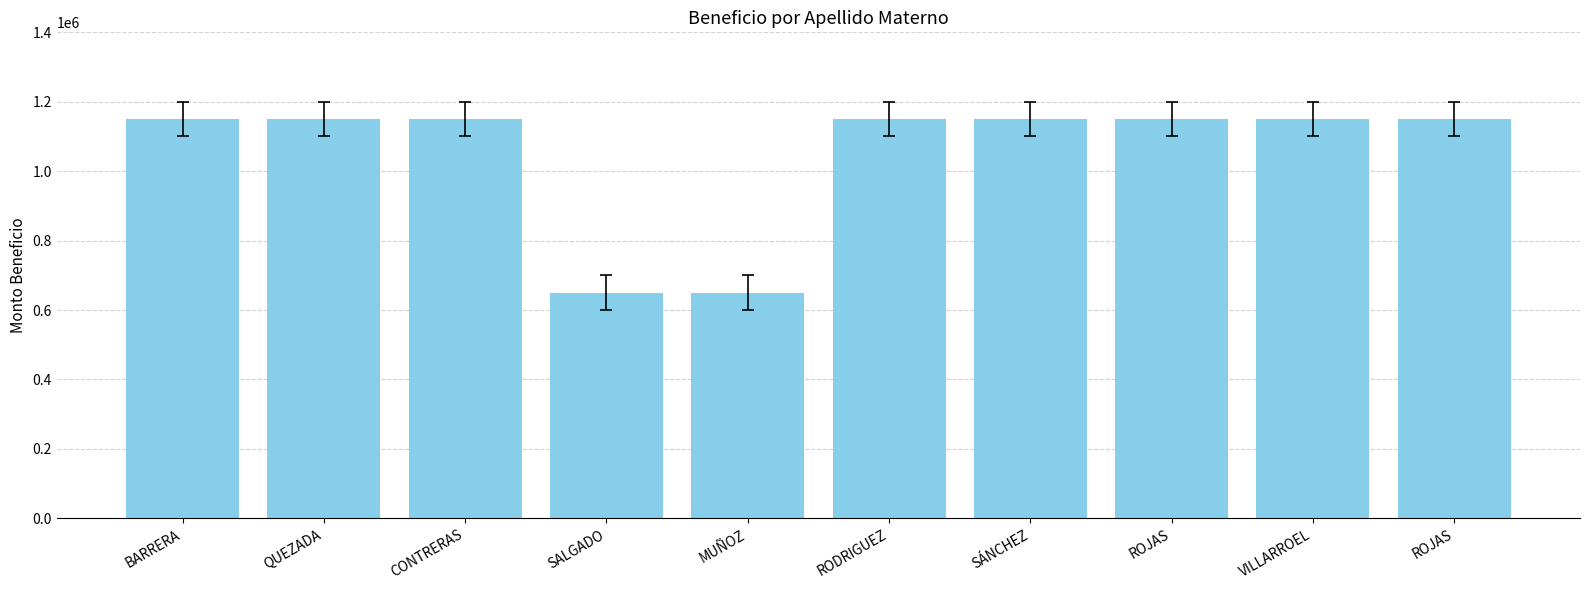

How many distinct data groups are displayed?

1